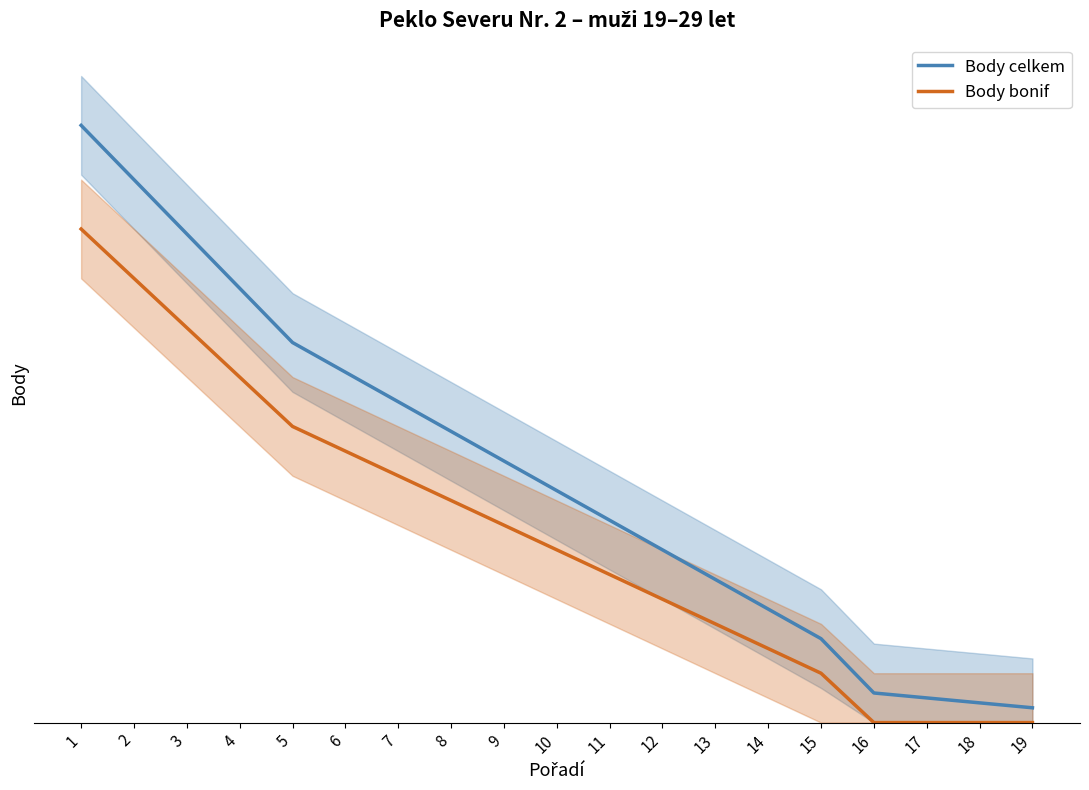

How many values in the Body celkem series are below 47?

9